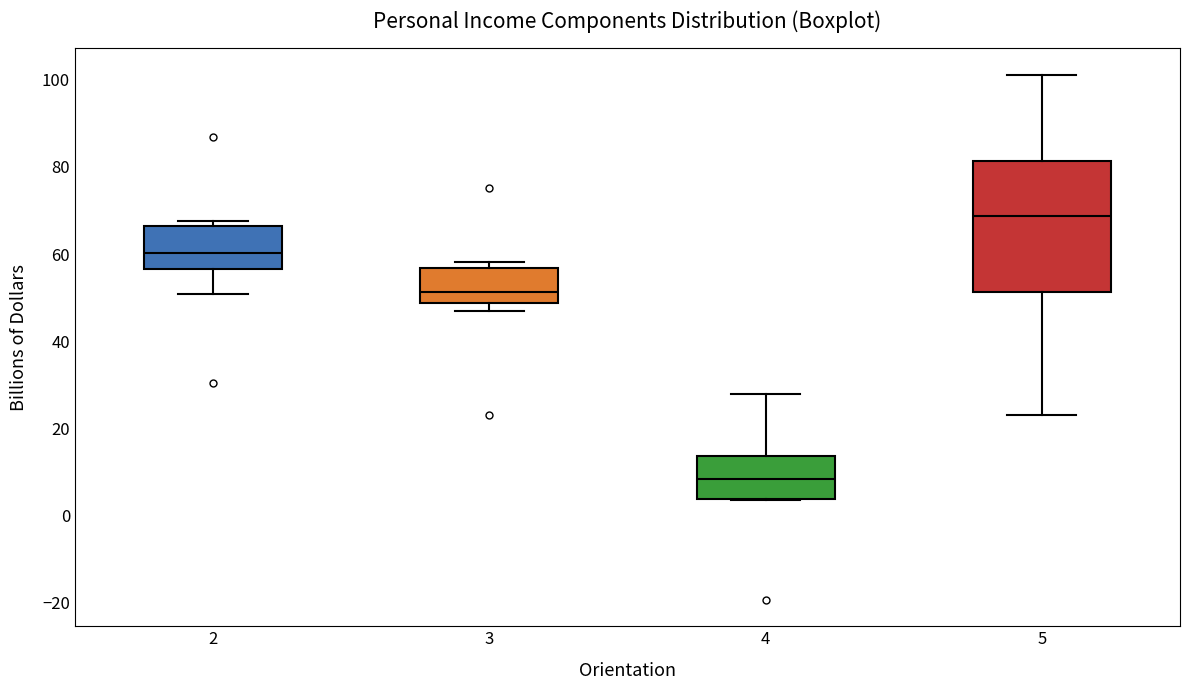

Where is the upper edge of the box at x = 5 on the y-axis? The values are not printed on the chart, so give them approximately, as read against the axis.

82